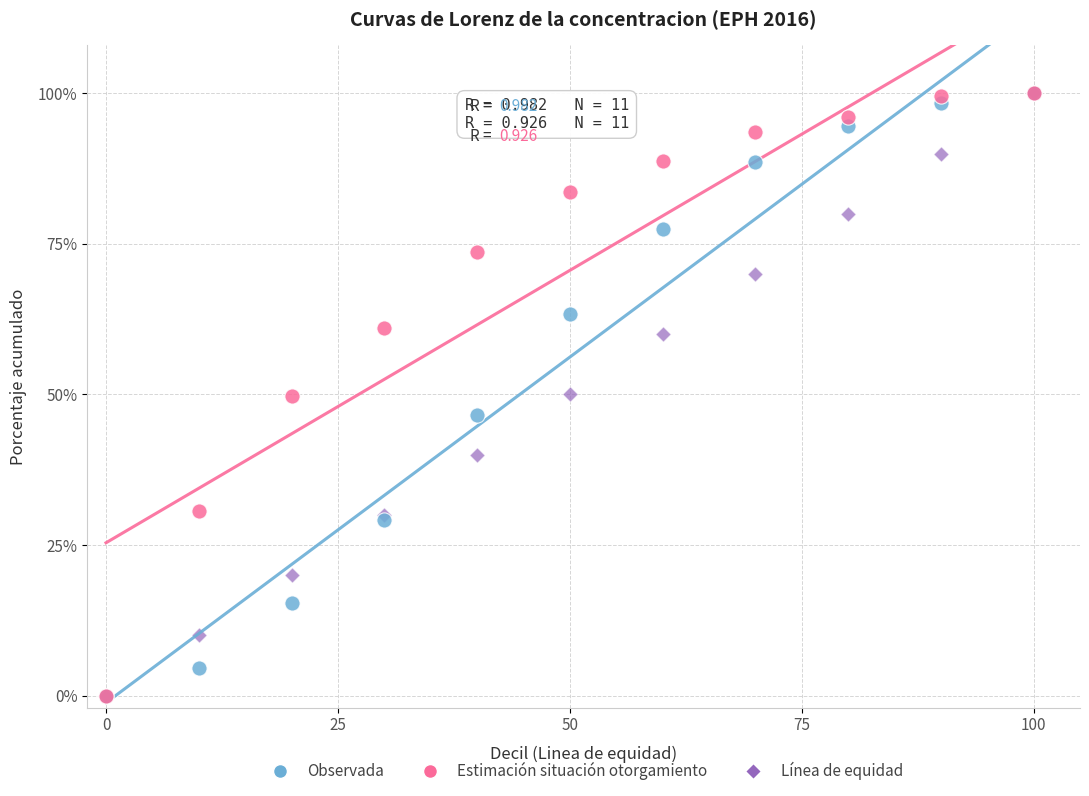

What are all the series names shown in the legend?

Observada, Estimación situación otorgamiento, Línea de equidad